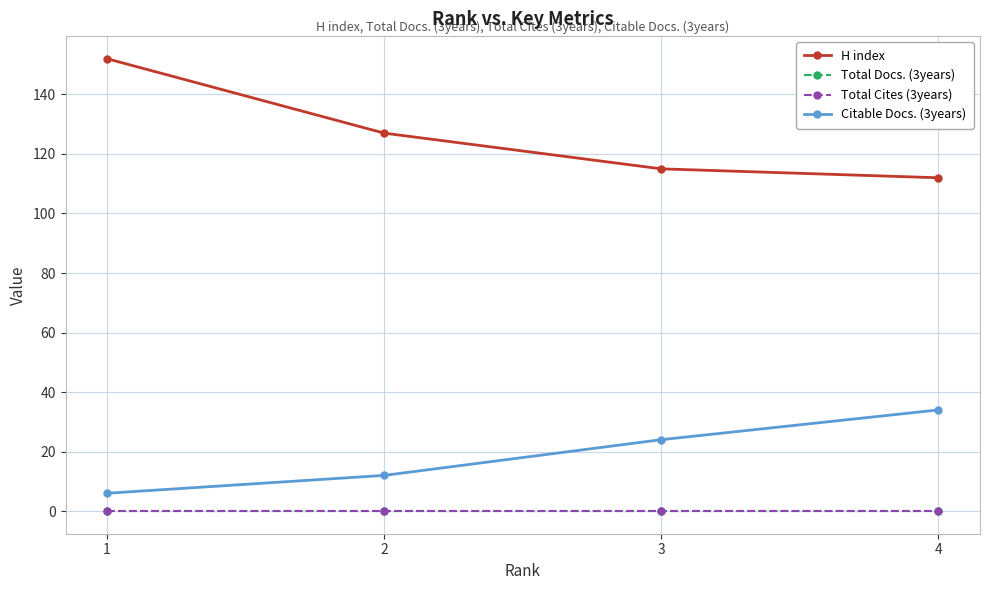

Reading right to left, list all the values displayed in this chart.

H index: 112	115	127	152
Total Docs. (3years): 0	0	0	0
Total Cites (3years): 0	0	0	0
Citable Docs. (3years): 34	24	12	6